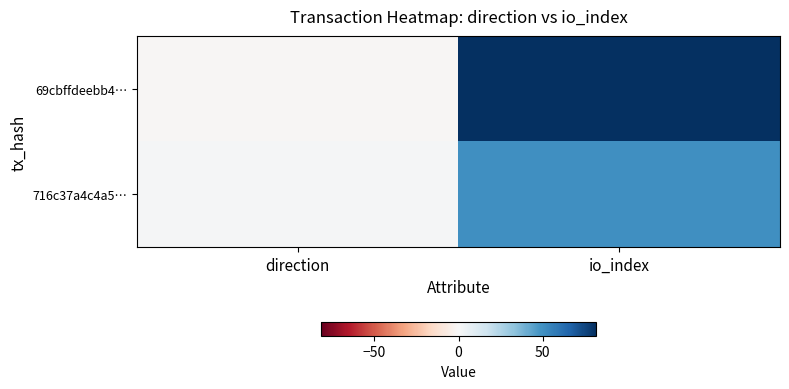

Rank the series at io_index from lowest to highest value.

716c37a4c4a5…, 69cbffdeebb4…